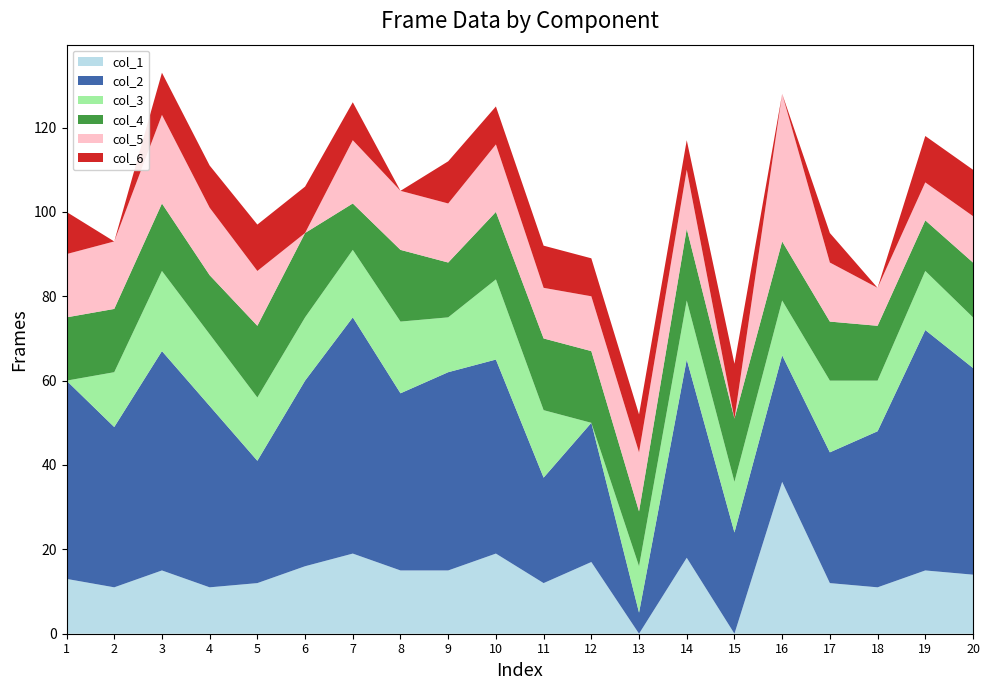

The value of col_1 at 7 is 5. True or false?

False